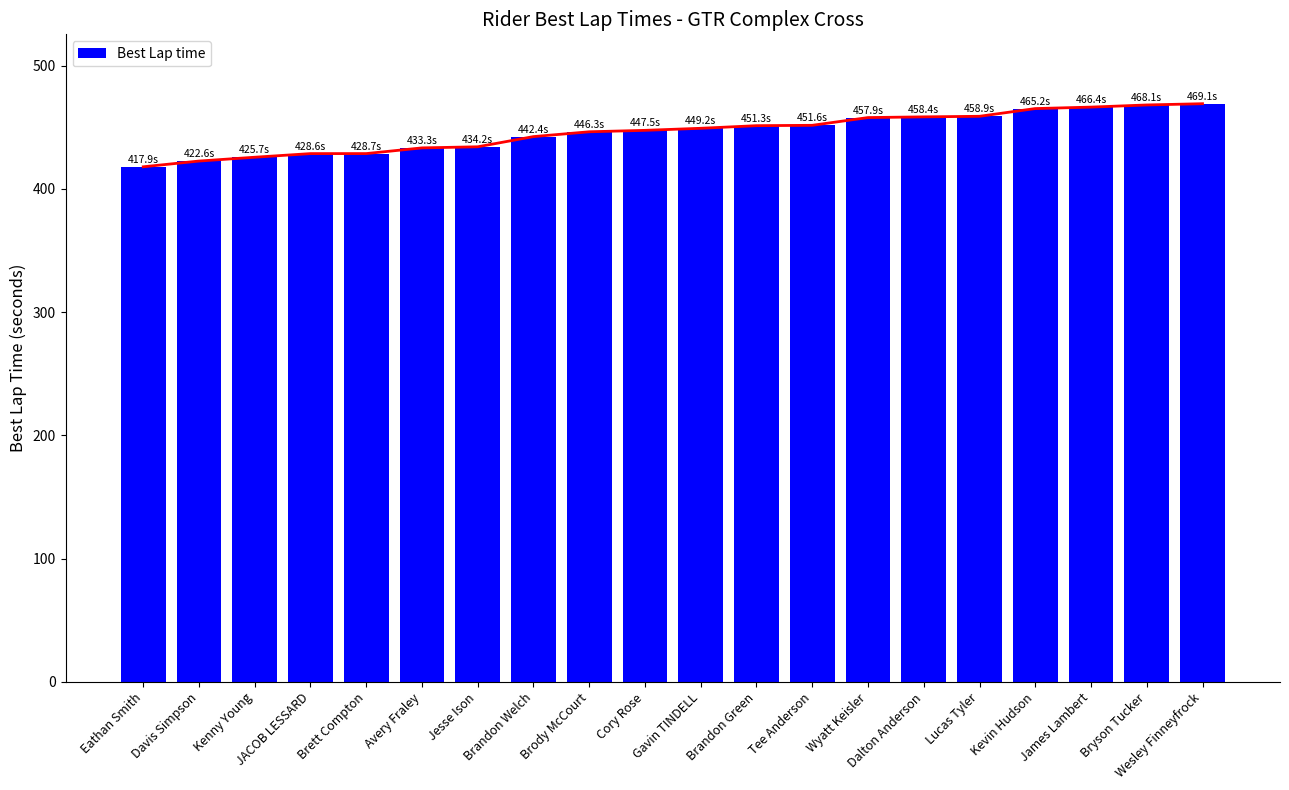

Reading left to right, extract all data points from this chart.

Eathan Smith=417.9	Davis Simpson=422.6	Kenny Young=425.7	JACOB LESSARD=428.6	Brett Compton=428.7	Avery Fraley=433.3	Jesse Ison=434.2	Brandon Welch=442.4	Brody McCourt=446.3	Cory Rose=447.5	Gavin TINDELL=449.2	Brandon Green=451.3	Tee Anderson=451.6	Wyatt Keisler=457.9	Dalton Anderson=458.4	Lucas Tyler=458.9	Kevin Hudson=465.2	James Lambert=466.4	Bryson Tucker=468.1	Wesley Finneyfrock=469.1